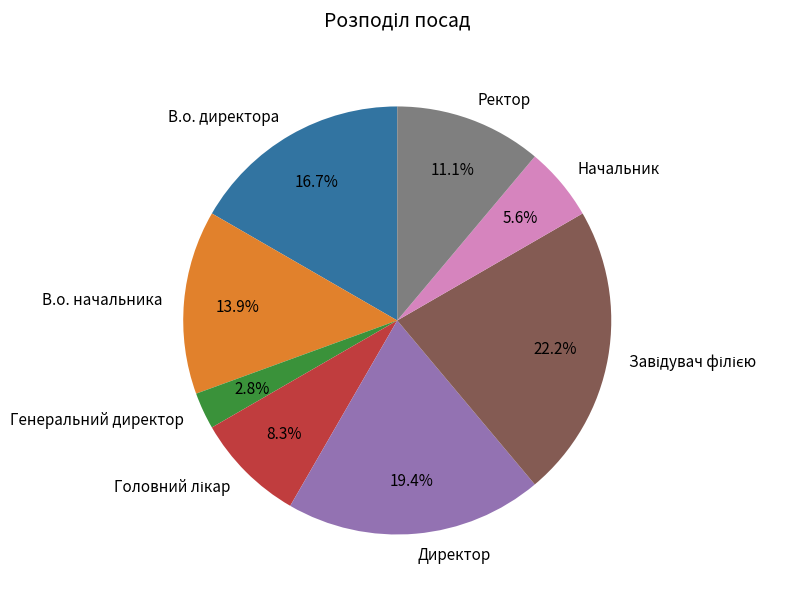

To the nearest percent, what is the average slice percentage?

12%